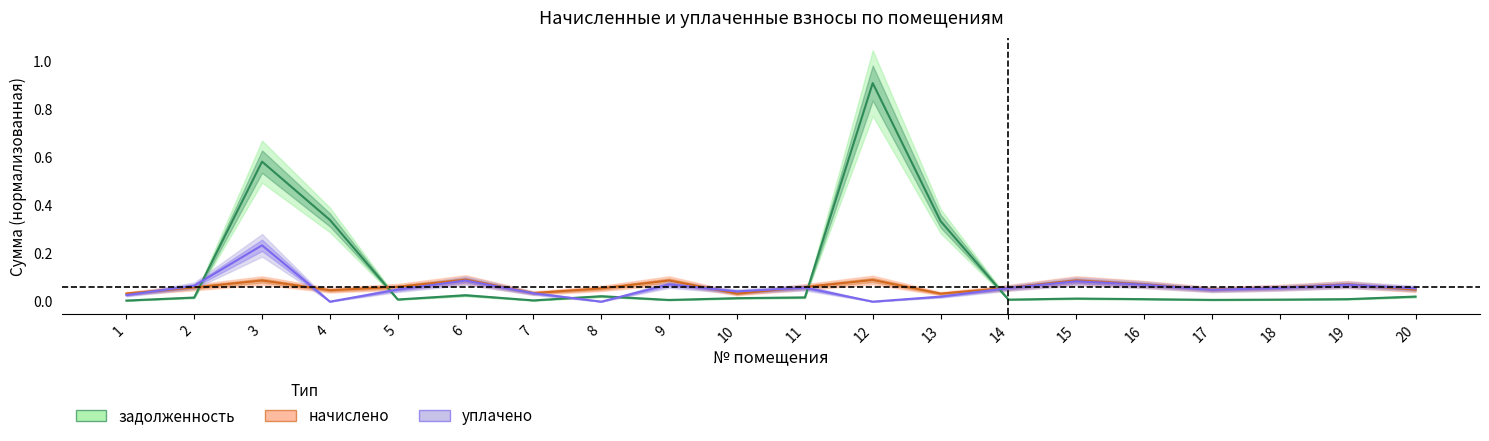

What is the total value across all series at 12?

1.0